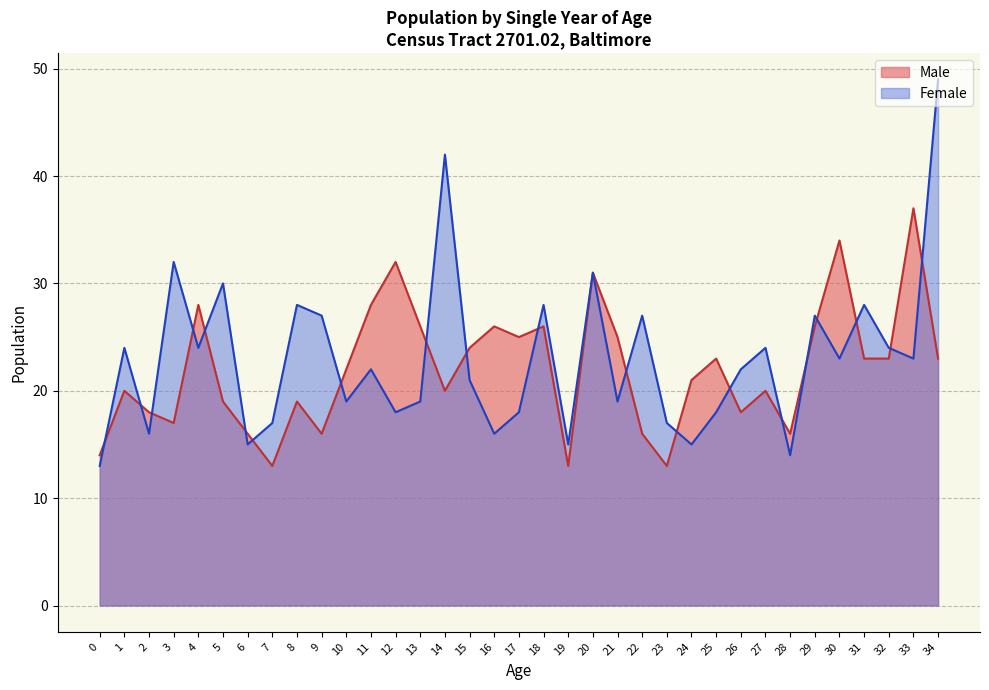

What is the value of the Male point at the 8th from the left?

13